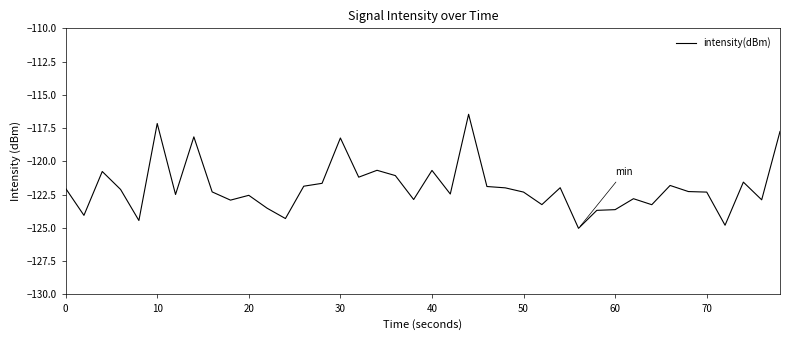

What is the difference between the maximum and minimum values?

8.6